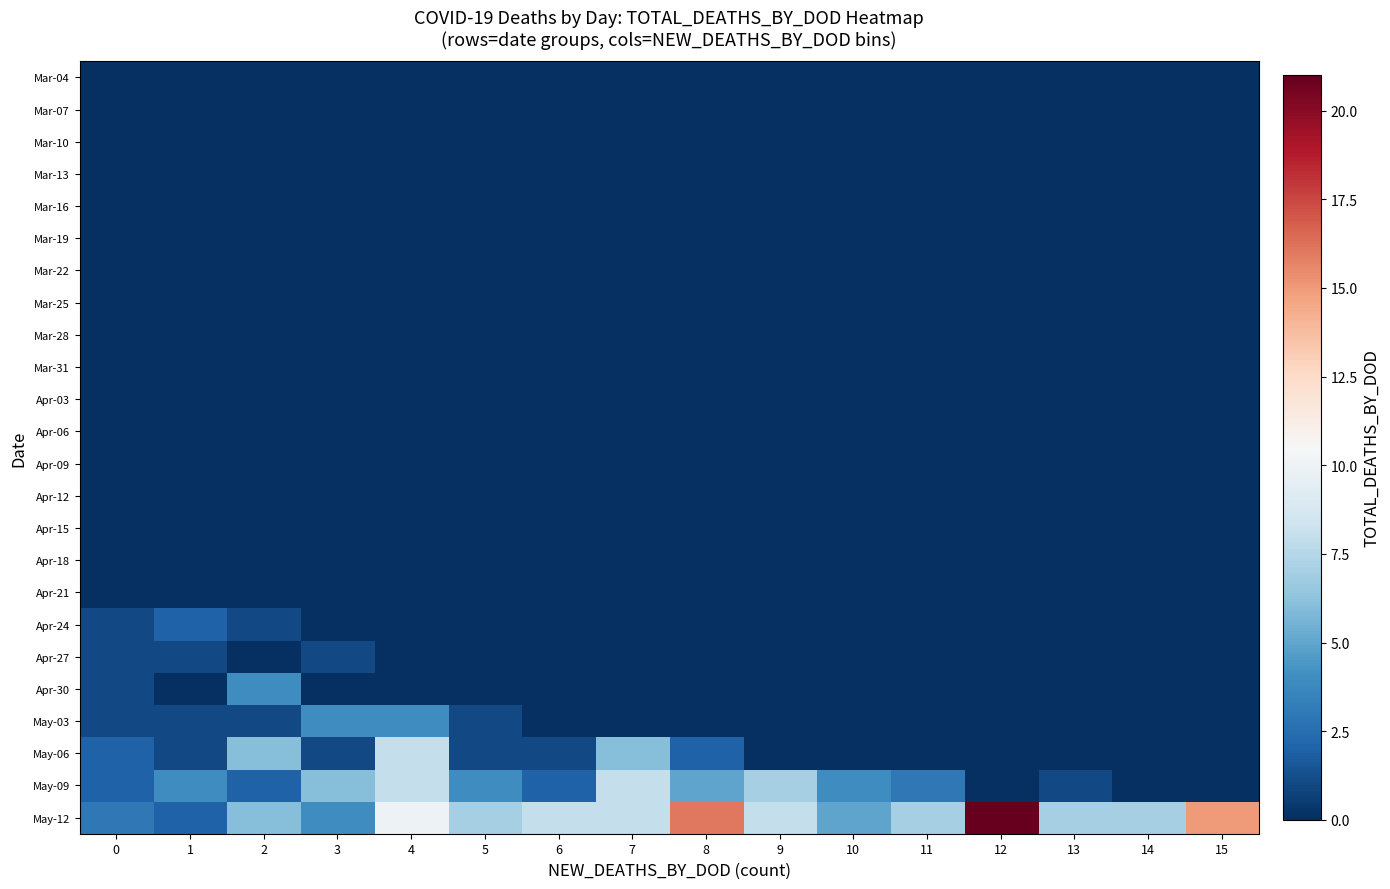

At which category is the sum across all series the highest?

4